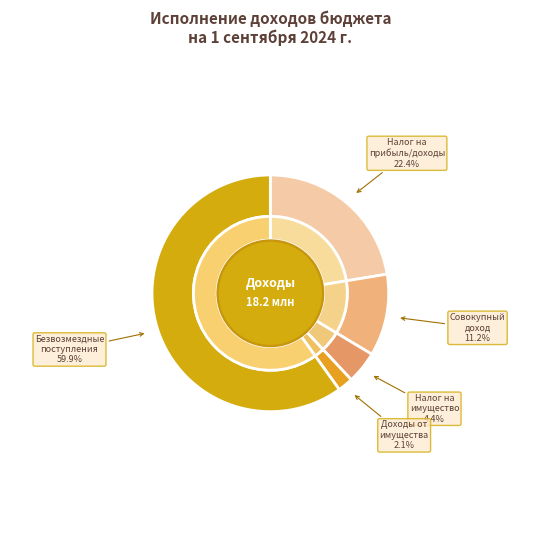

True or false: ДОХОДЫ ОТ ИСПОЛЬЗОВАНИЯ ИМУЩЕСТВА accounts for 2% of the total.

True